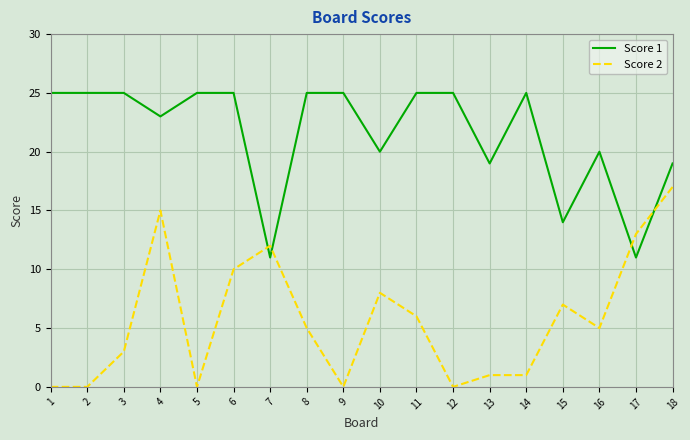

True or false: Score 1 has a value of 25 at 3.

True